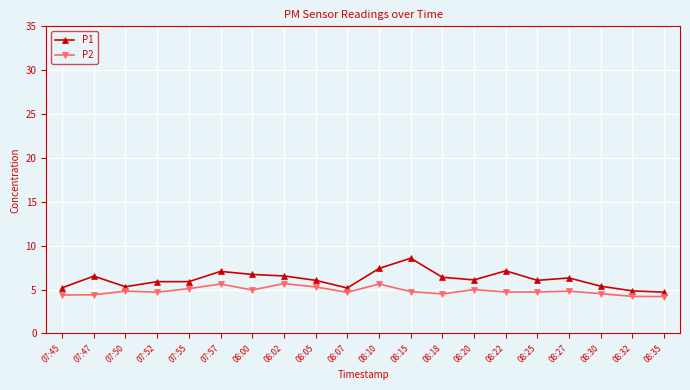

What is the spread (max minus min) of values at 08:27?

1.5